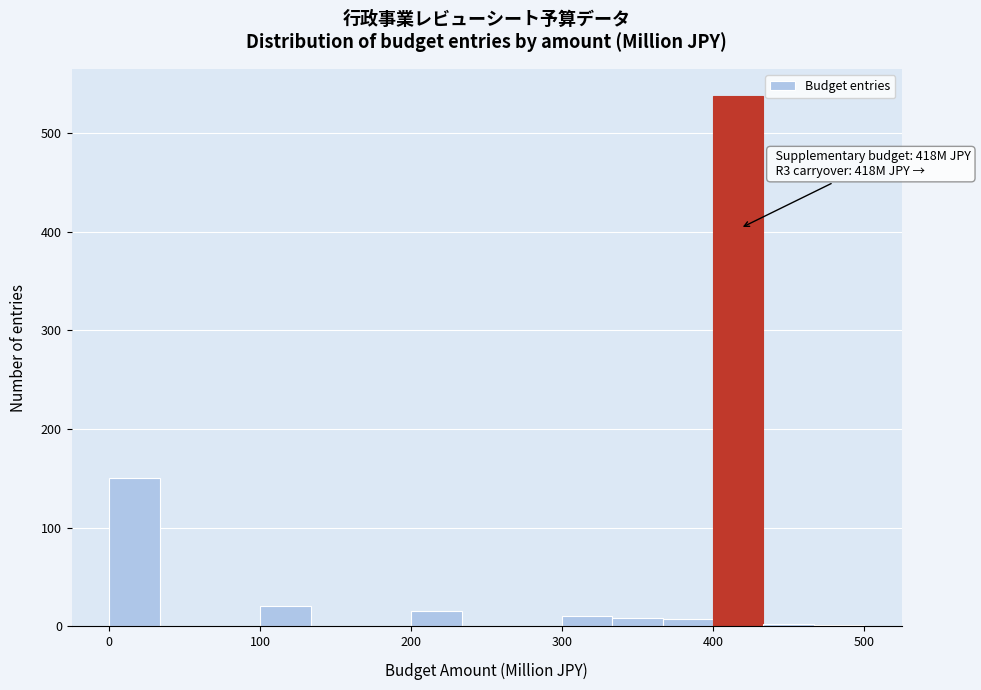

Read against the x-axis, roughly where is the centre of the tallest bar?

420